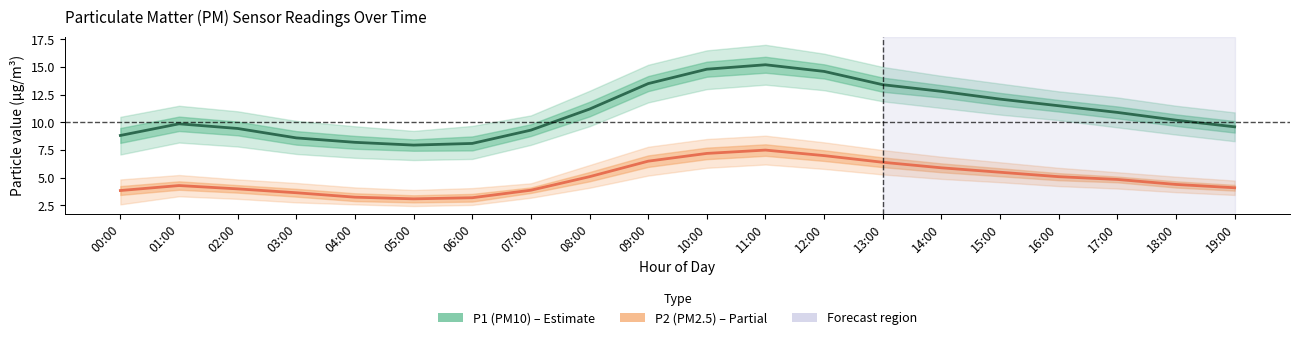

Between 16:00 and 17:00, which series saw the biggest shift?

P1 (PM10)